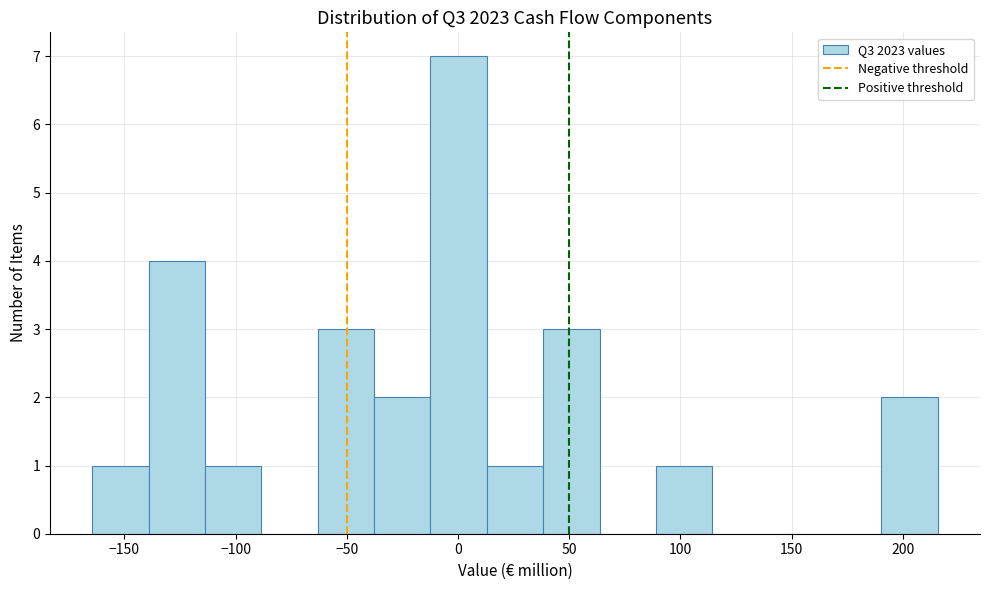

Reading left to right, transcribe this chart: for each bar, give the range it covers on the x-axis and its height. Neither the bar edges nor the heights are printed on the chart, so give them approximately, as read against the axes.

-165 to -140: 1
-140 to -115: 4
-115 to -90: 1
-90 to -65: 0
-65 to -40: 3
-40 to -10: 2
-10 to 15: 7
15 to 40: 1
40 to 65: 3
65 to 90: 0
90 to 115: 1
115 to 140: 0
140 to 165: 0
165 to 190: 0
190 to 215: 2